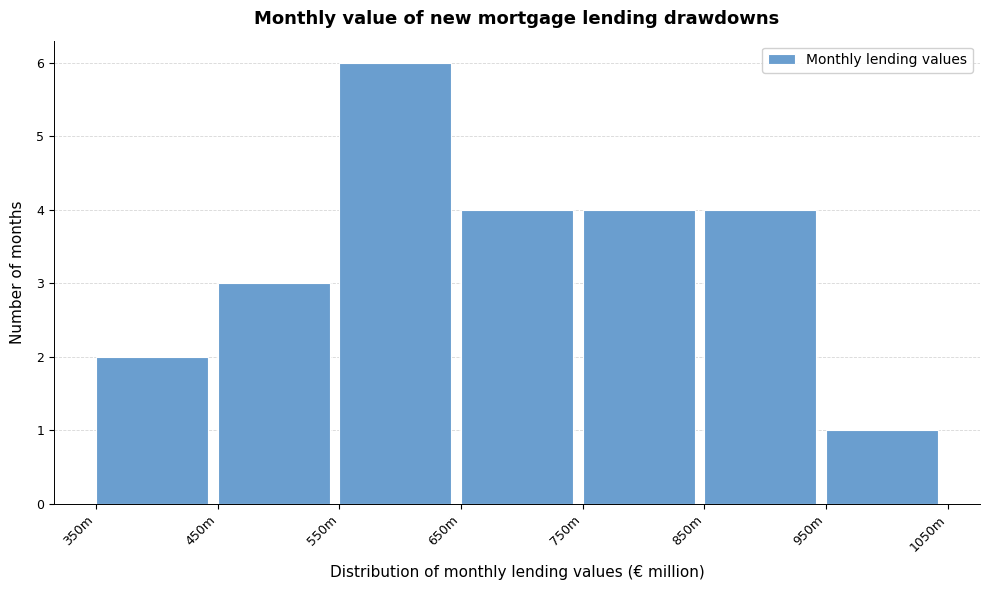

Reading left to right, transcribe all the data shown in this chart.

2	3	6	4	4	4	1